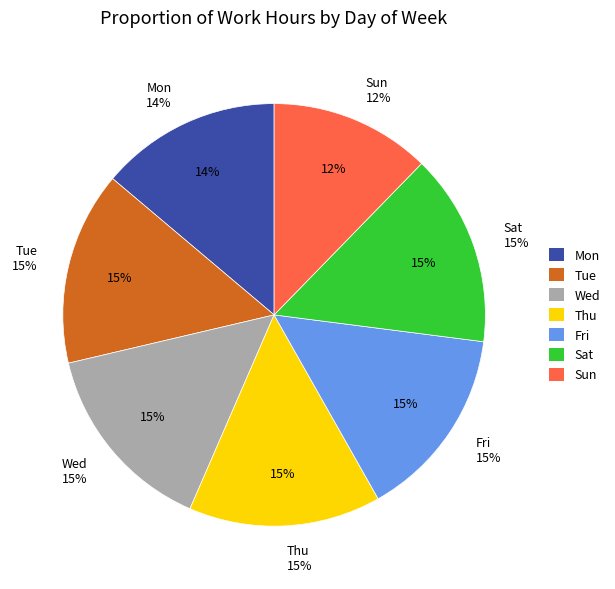

To the nearest percent, what is the average slice percentage?

14%